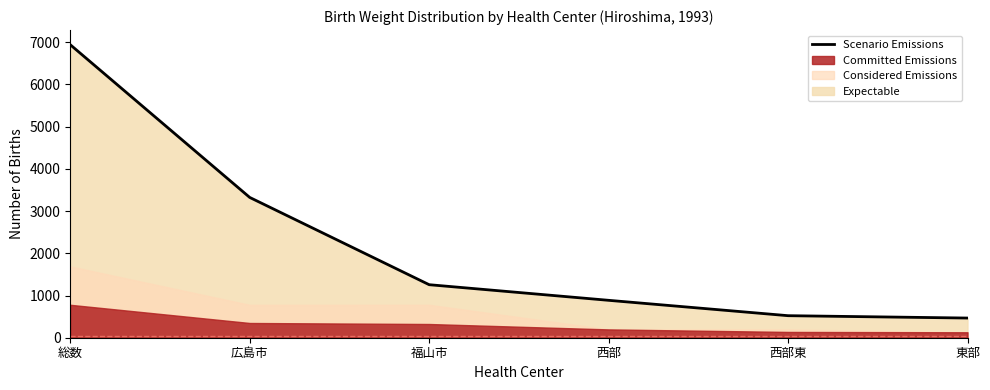

Where is the data nearest to the value 3703?

広島市